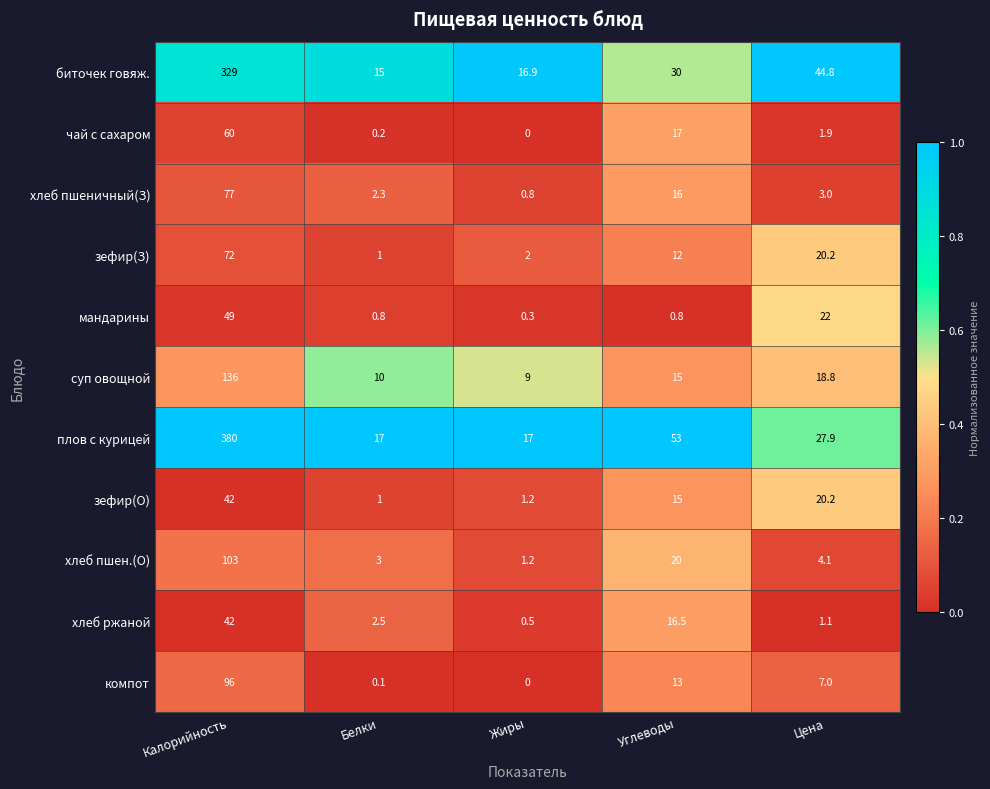

How many values in the хлеб пшеничный(З) series are below 3?

2